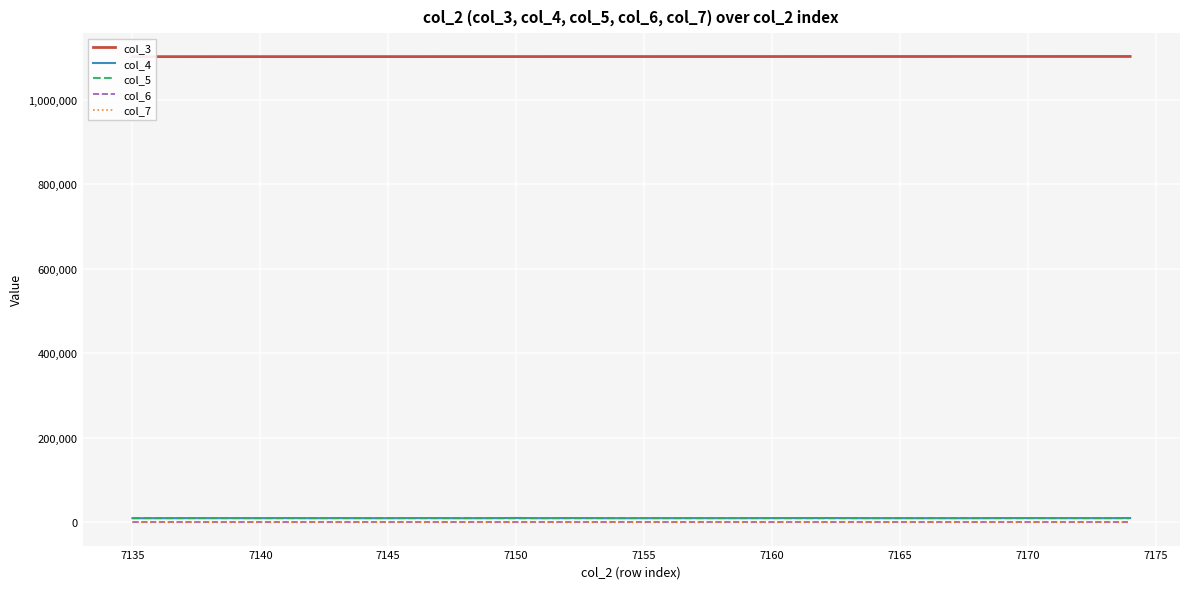

Which series has the widest spread of values?

col_4